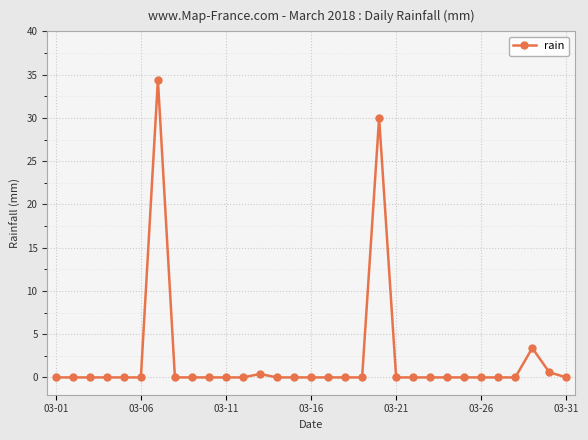

Count the number of categories in the chart.

31